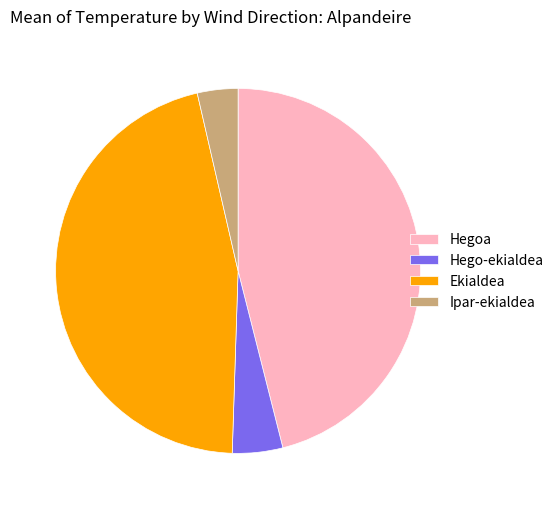

True or false: Hego-ekialdea accounts for 4% of the total.

True